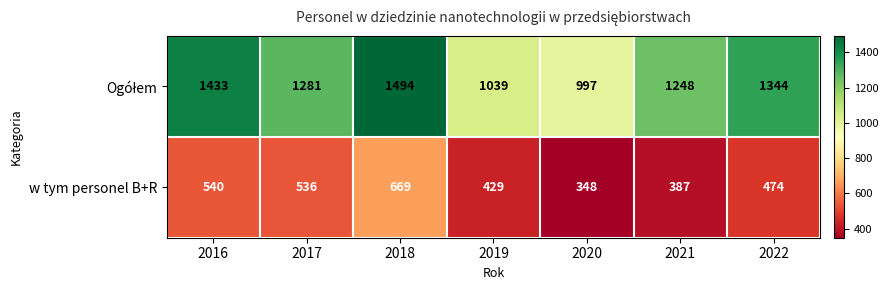

How many categories are shown in the chart?

7